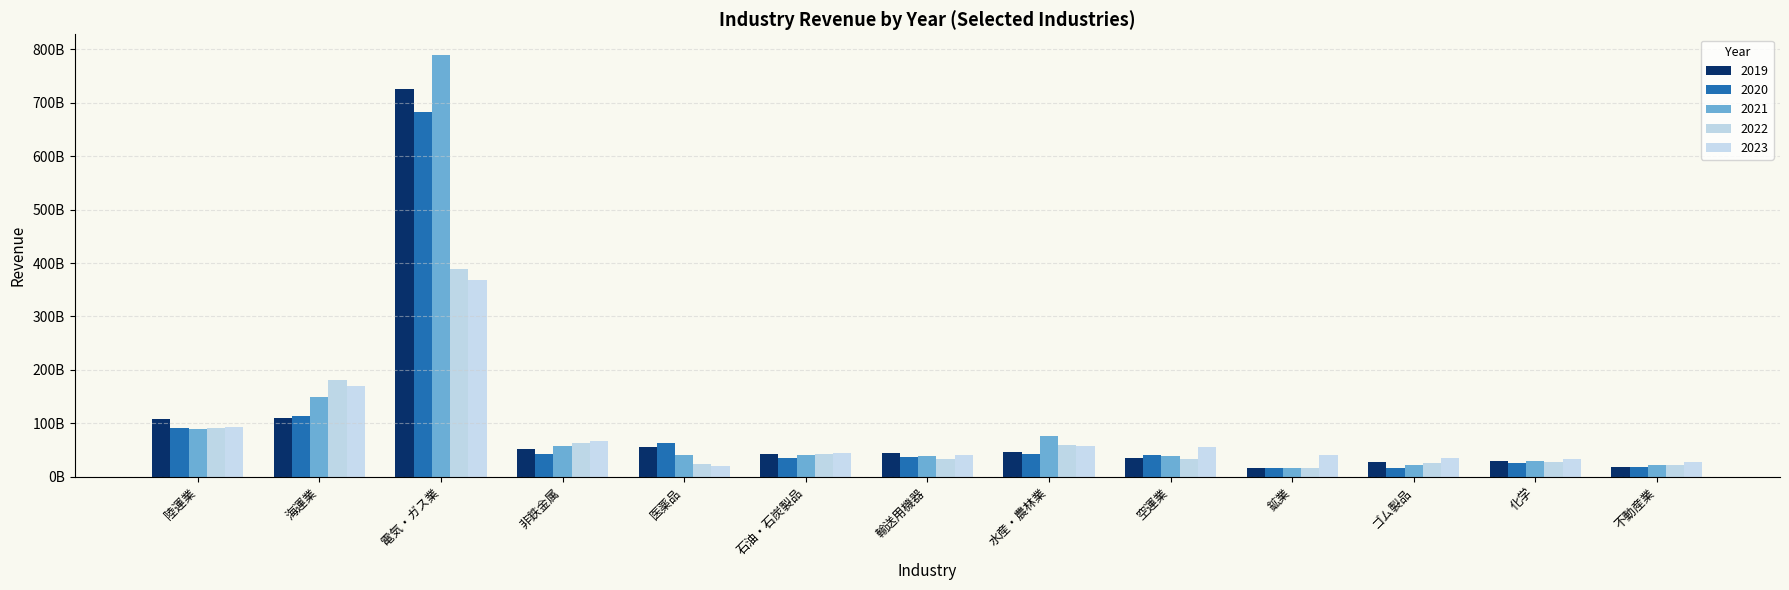

Which series has the largest total across all categories?

2021